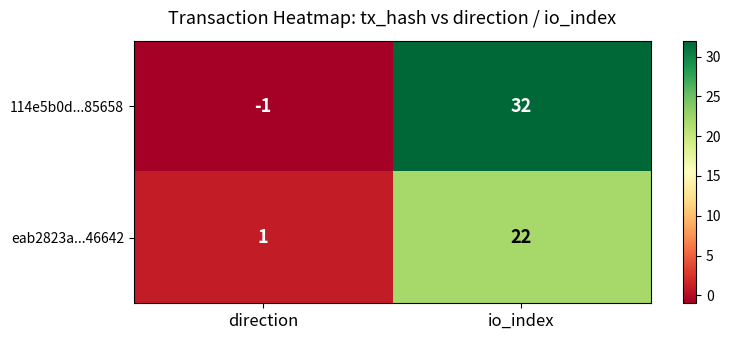

At which category is the sum across all series the highest?

io_index